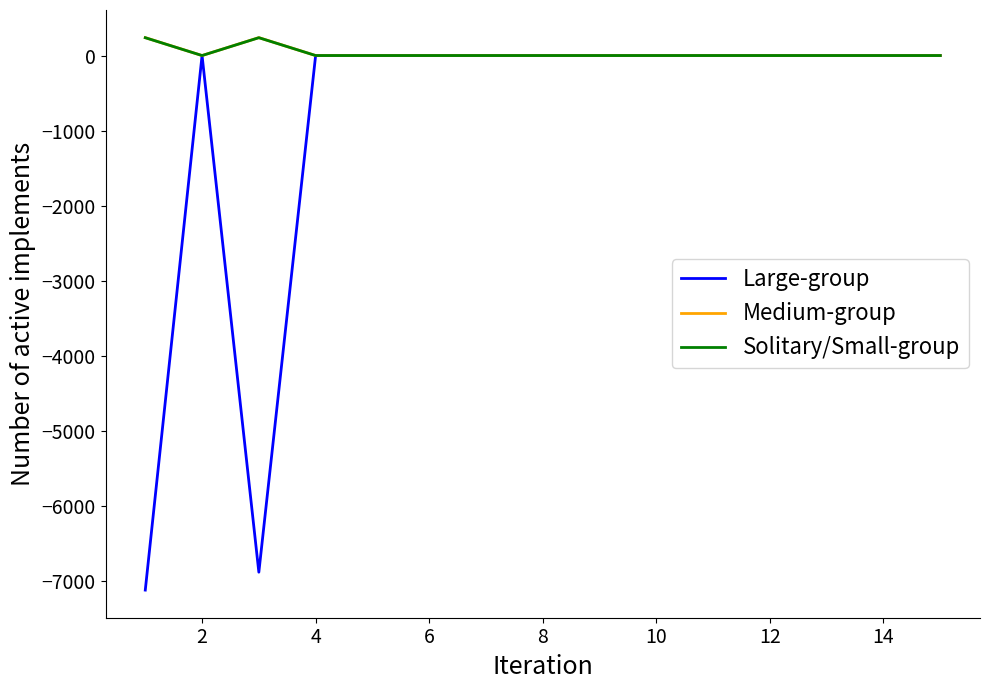

Which series has the widest spread of values?

Large-group